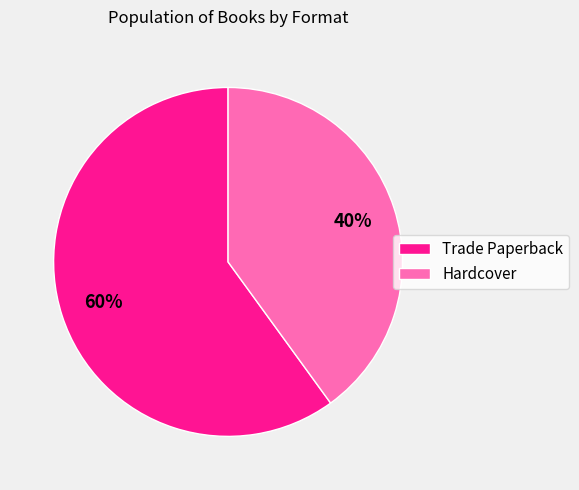

Do Trade Paperback and Hardcover together represent more than half of the pie?

Yes